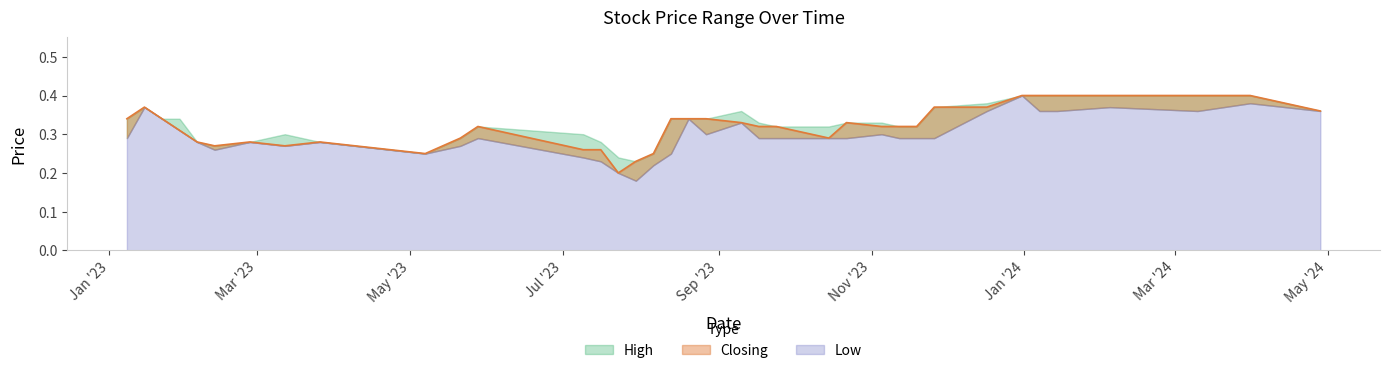

What is the sum of the High values at 07/05/2023 and 15/01/2023?

0.6